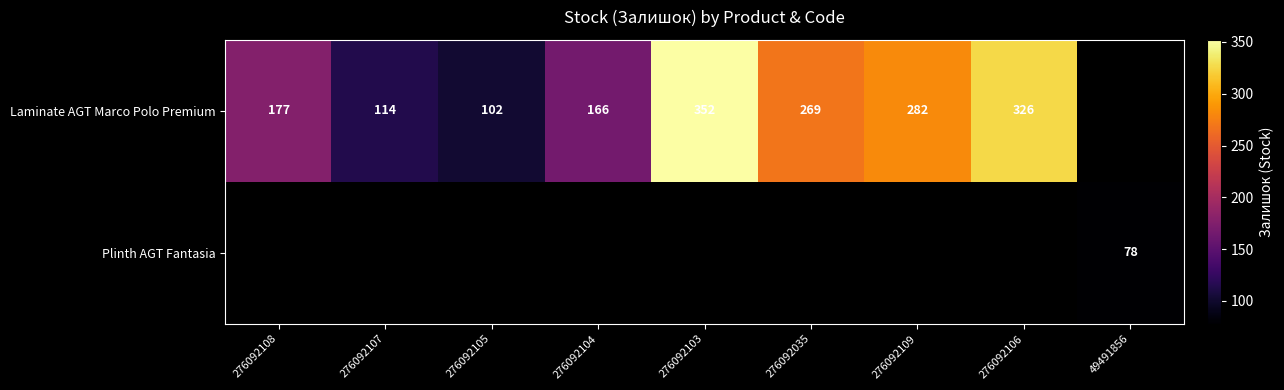

Count the number of data series in this chart.

2